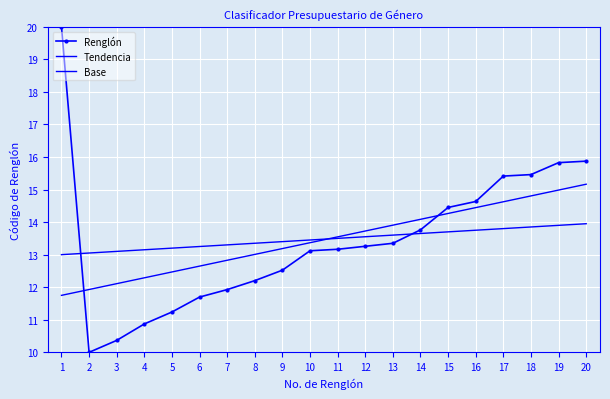

At 11, list the series in order from smallest to largest.

Renglón, Base, Tendencia